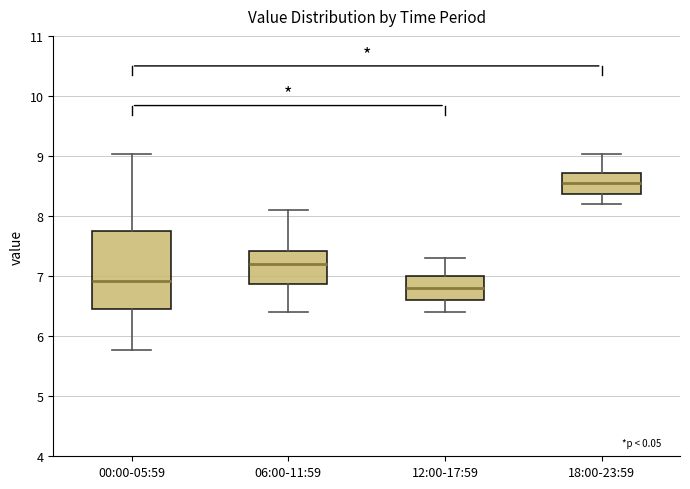

Which box is the tallest, from its lower edge to its upper edge?

00:00-05:59